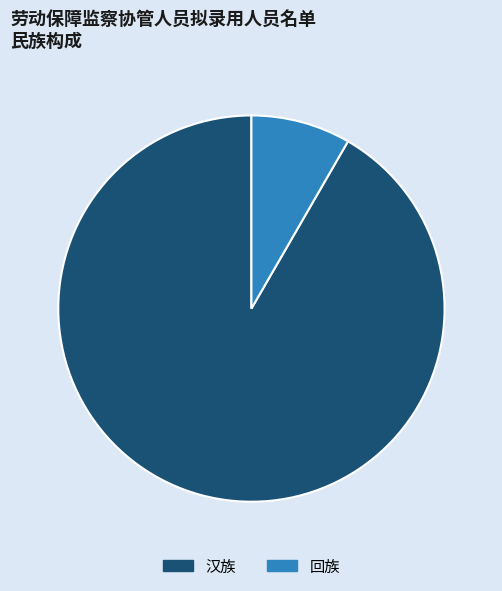

What is the ratio of the value at 回族 to the value at 汉族?

0.1